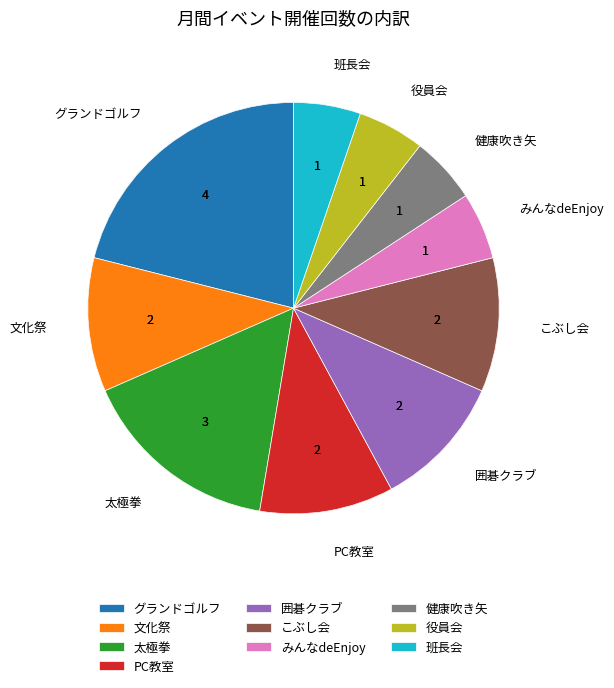

Combined, do 囲碁クラブ and 太極拳 account for over 50%?

No